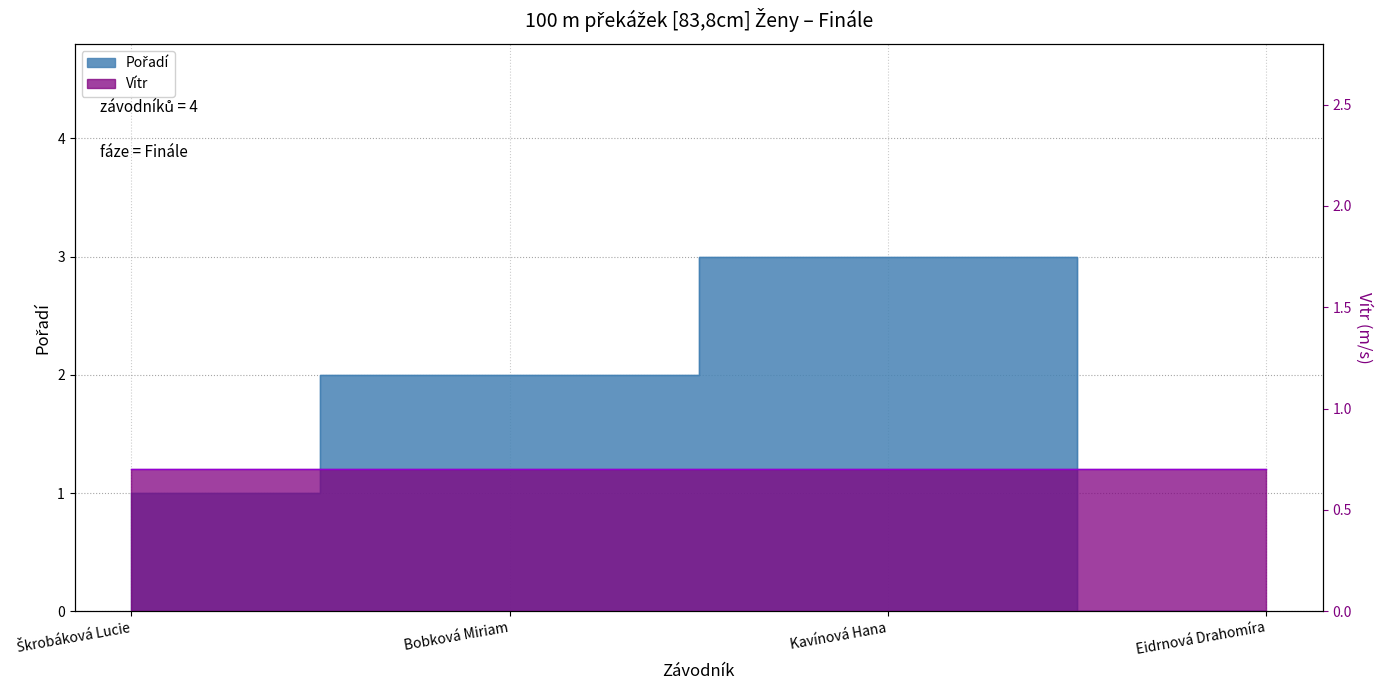

What is the ratio of the value at Kavínová Hana to the value at Škrobáková Lucie?

3.0